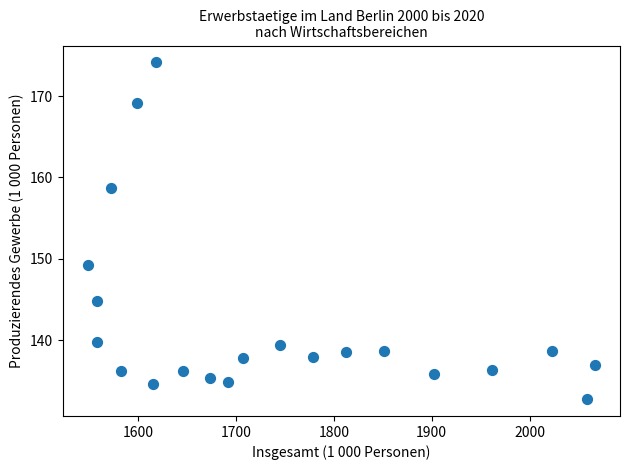

What is the range of Y values (max minus min)?

41.4